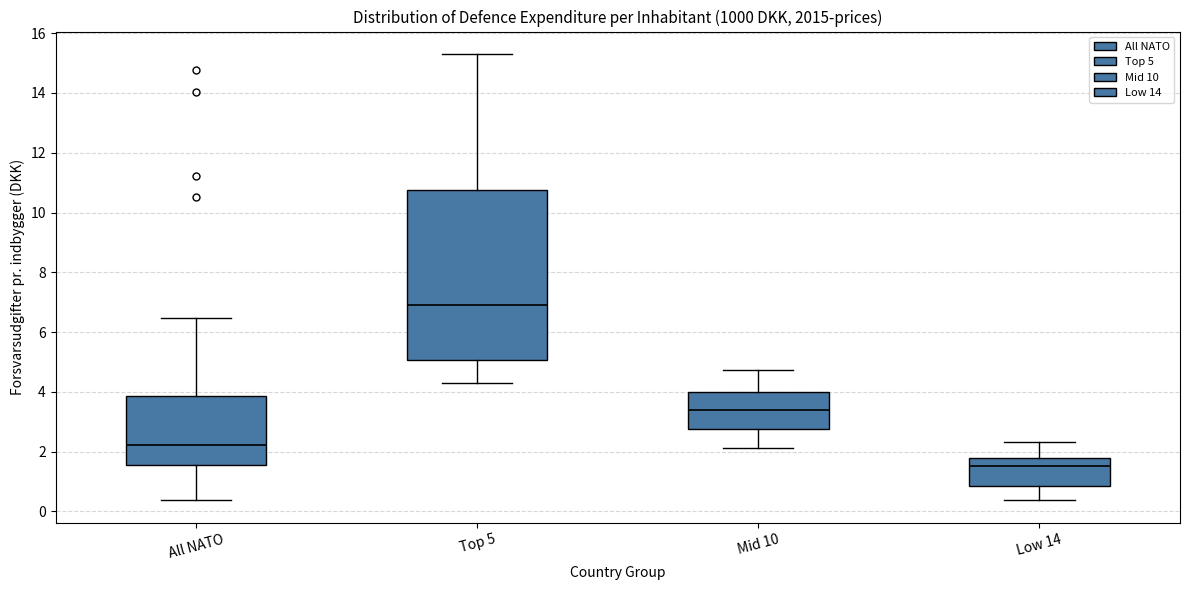

Reading left to right, transcribe this box plot: for each box, give where its median line is, the range the box spans, and where its two whiskers end, as read against the y-axis. The values are not printed on the chart, so give them approximately, as read against the axis.

All NATO: median 2.2, box 1.6 to 3.8, whiskers 0.4 to 6.4
Top 5: median 7.0, box 5.0 to 10.8, whiskers 4.2 to 15.4
Mid 10: median 3.4, box 2.8 to 4.0, whiskers 2.2 to 4.8
Low 14: median 1.6, box 0.8 to 1.8, whiskers 0.4 to 2.4